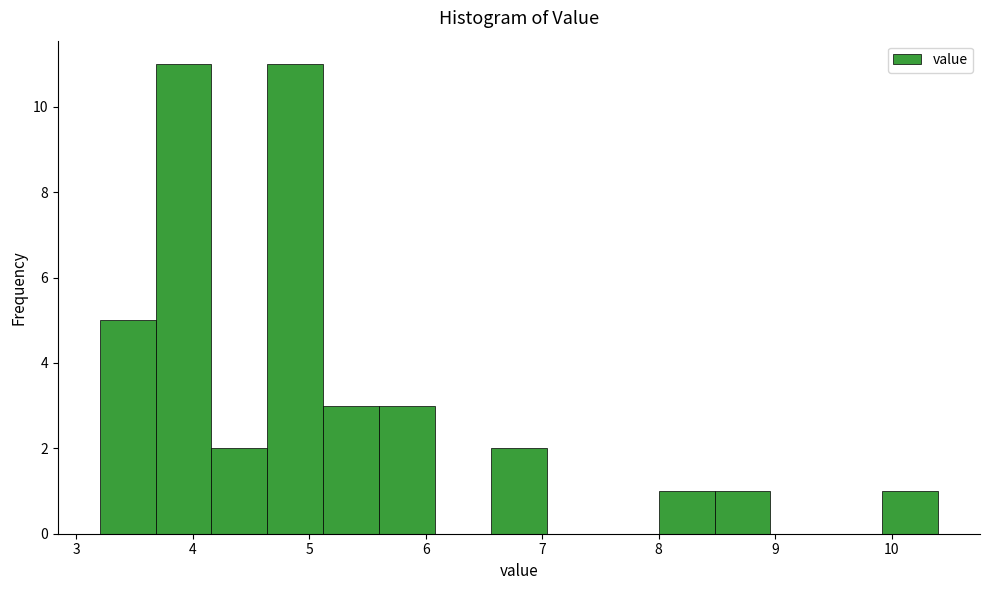

How tall is the bar that spans 3.20 to 3.68 on the x-axis? Neither the bar edges nor the heights are printed on the chart, so give them approximately, as read against the axes.

5